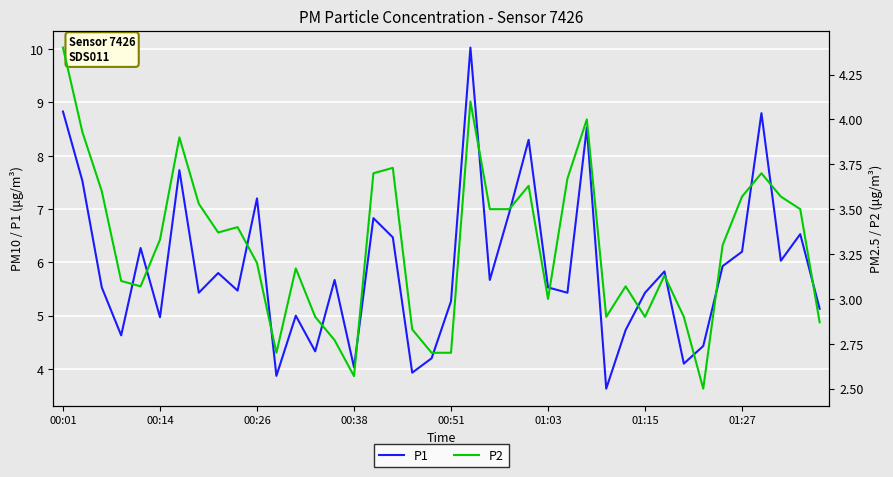

At which category is the sum across all series the highest?

21